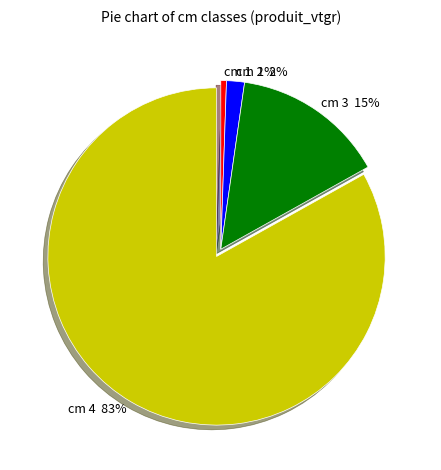

Which slice is the largest?

cm 4 83%